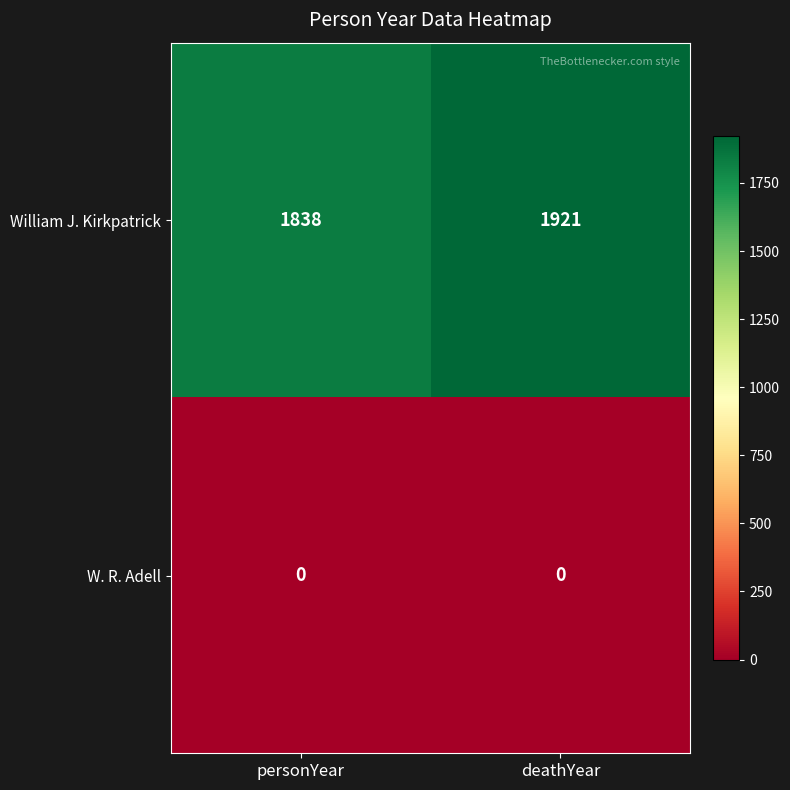

How many distinct data groups are displayed?

2